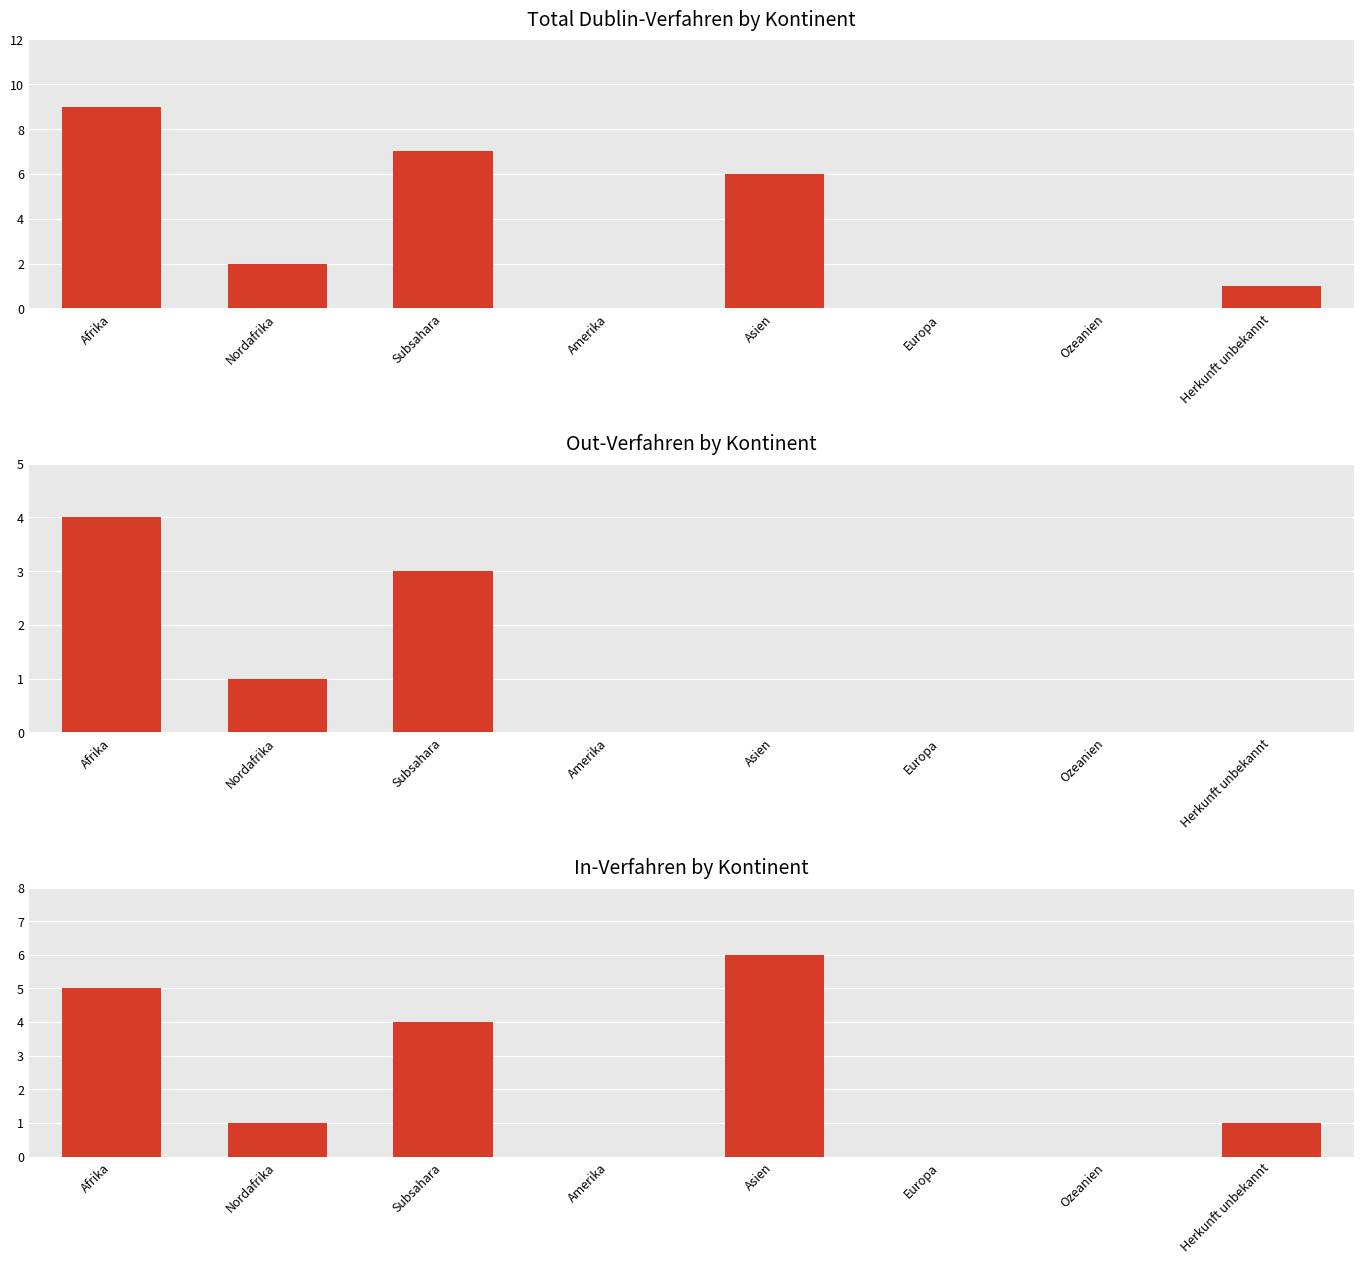

Between Nordafrika and Ozeanien, which series saw the biggest shift?

Total Dublin-Verfahren